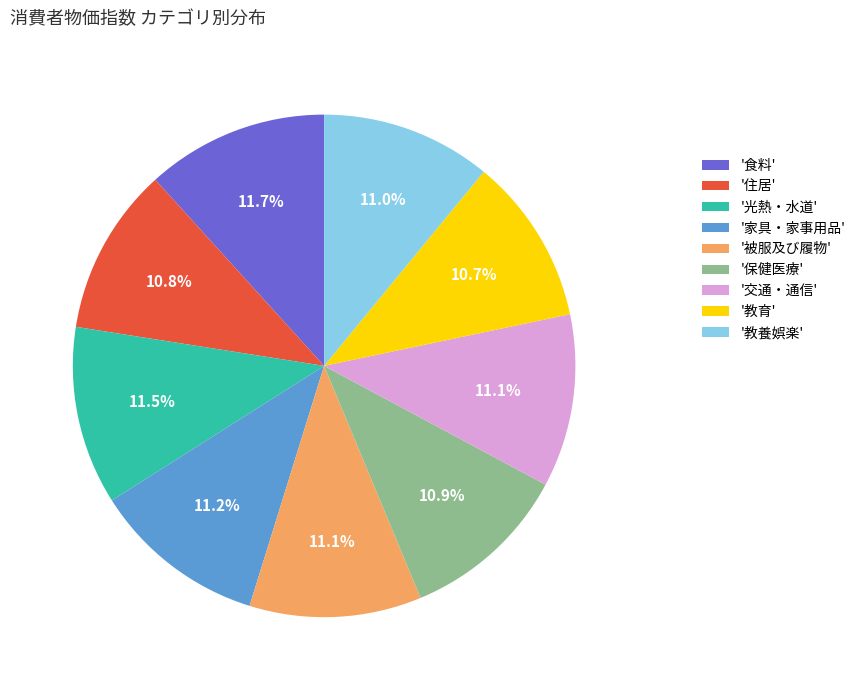

How much of the chart is everything except '家具・家事用品'?

88.8%